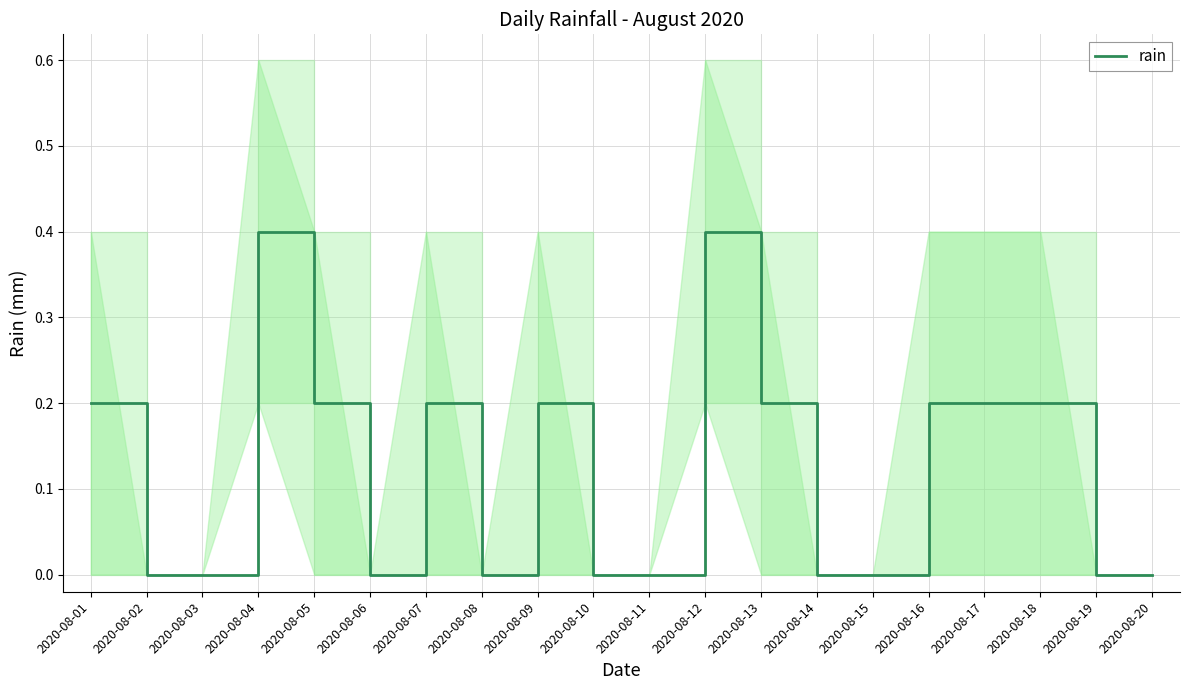

What is the difference between the maximum and minimum values?

0.4